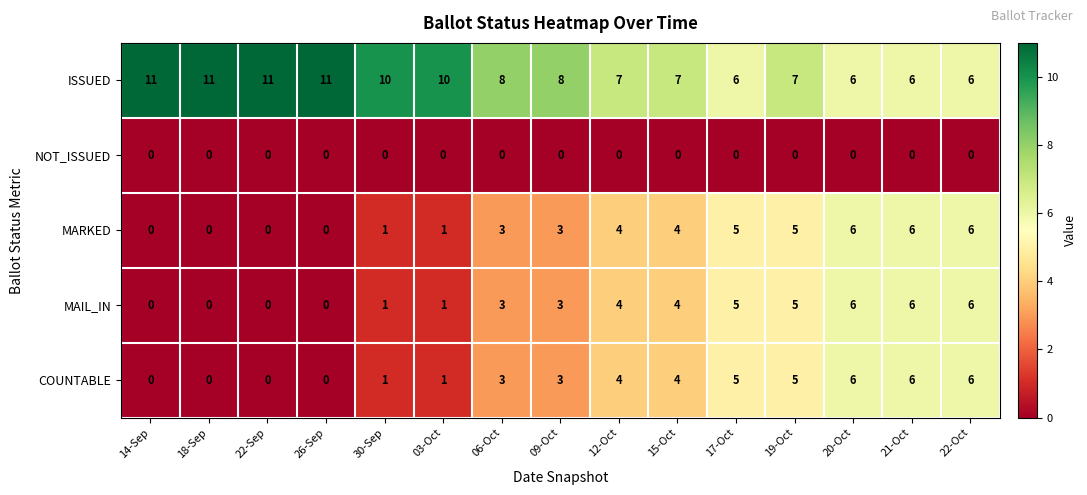

What is the maximum value shown in the chart?

11